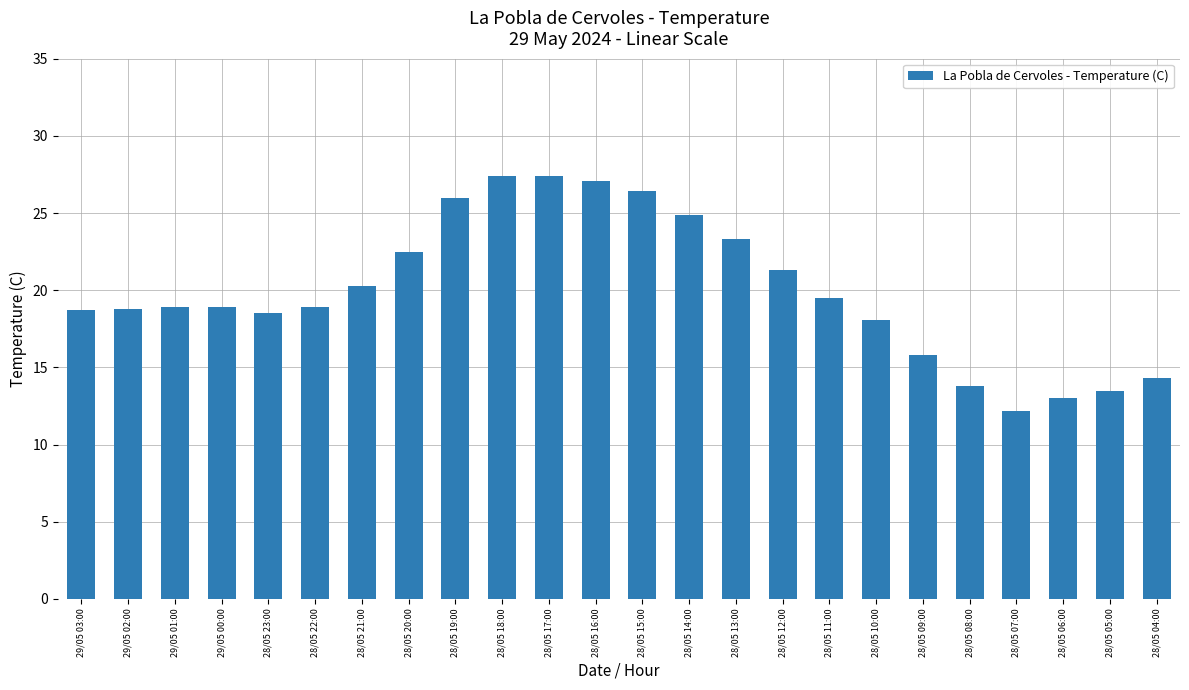

What is the sum of the values at 28/05 23:00 and 28/05 12:00?

39.8